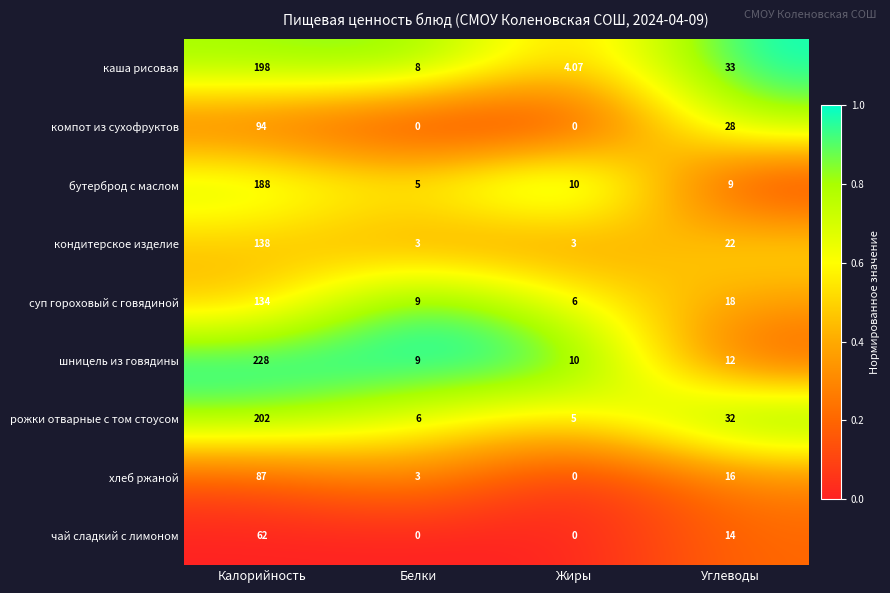

How many data points does each series have?

4